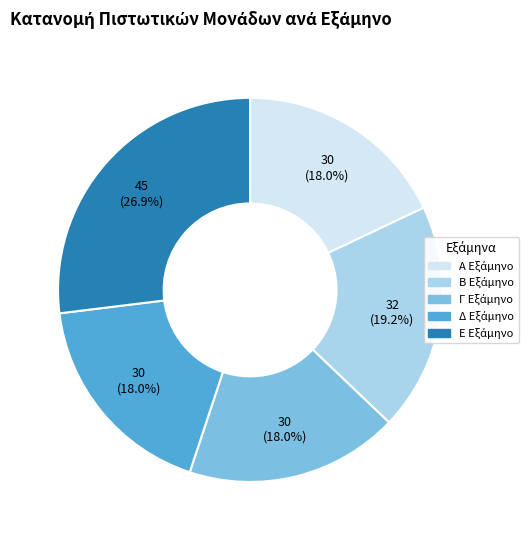

Does any single category account for the majority?

No